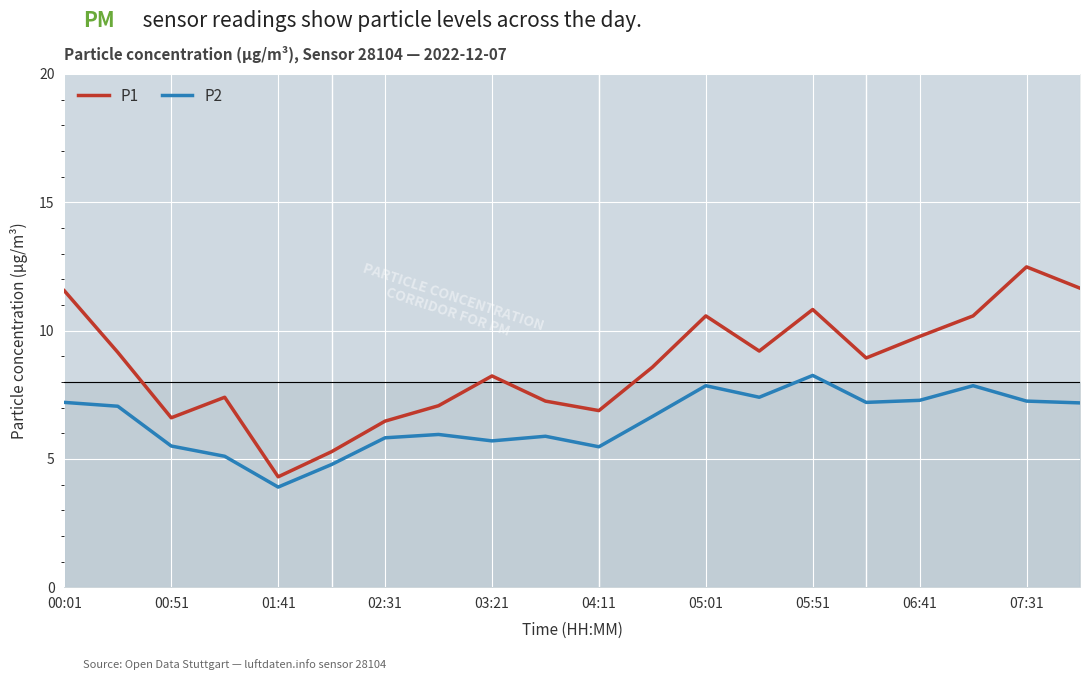

At how many categories does at least one series exceed 8?

12